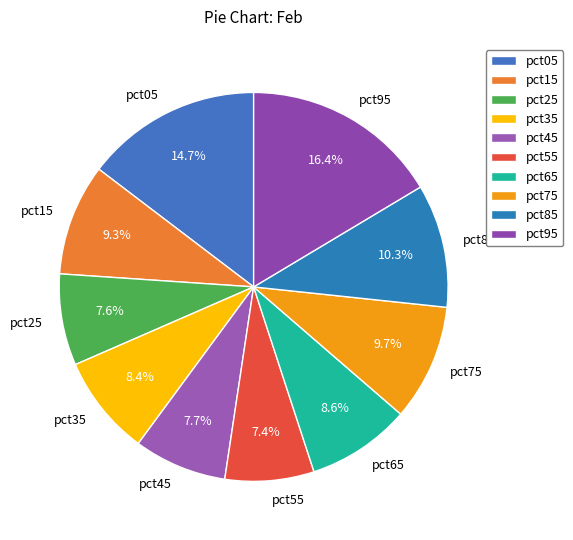

Is it true that pct55 is 7% of the pie?

True